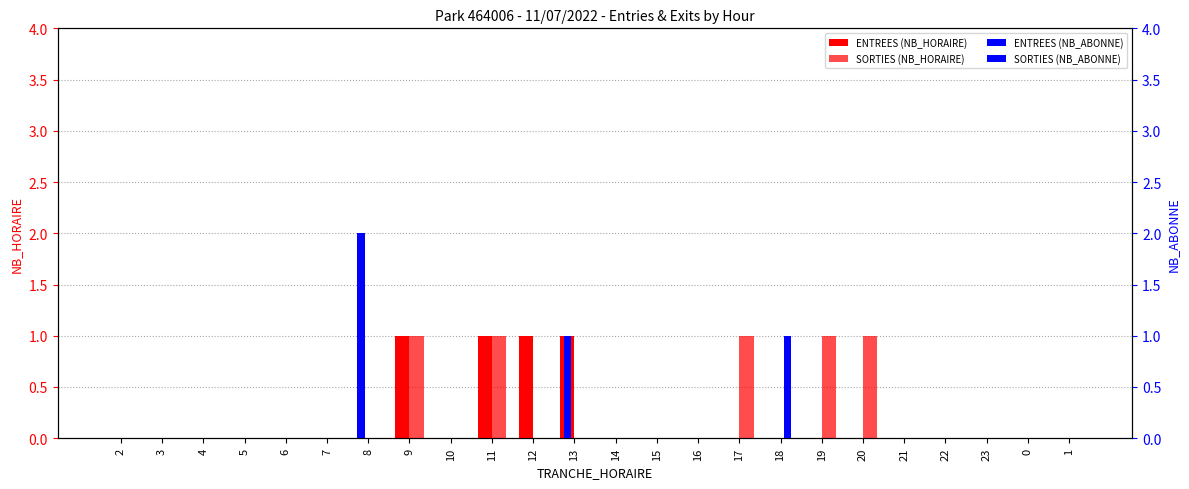

At which category does the chart reach its peak across all series?

8